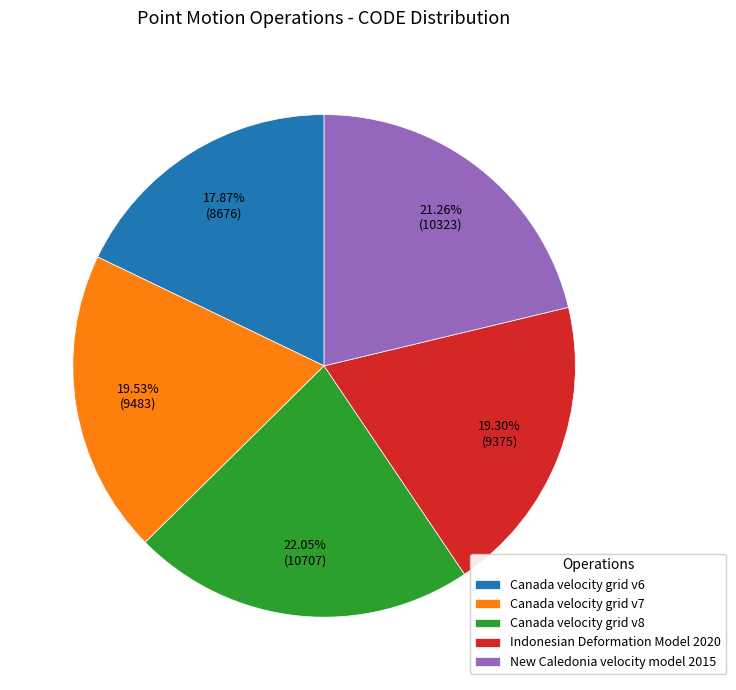

What is the total percentage of Canada velocity grid v8 and Canada velocity grid v6?

39.9%